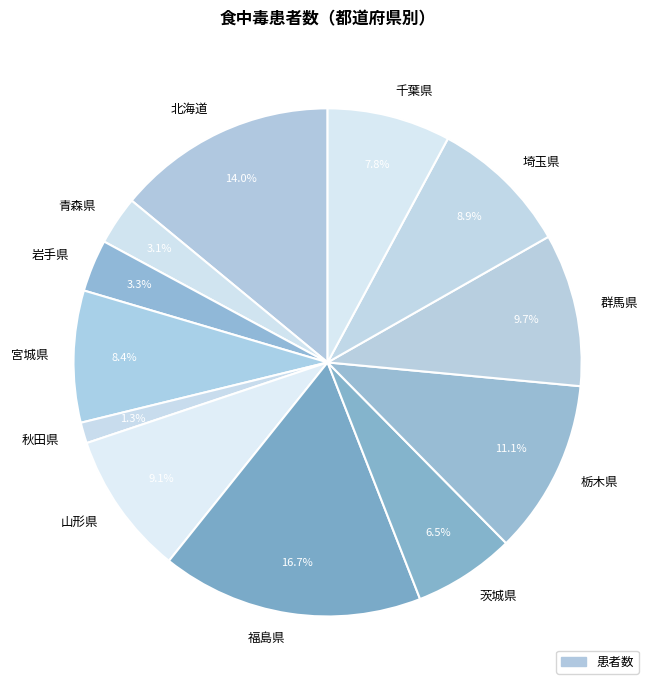

How many segments does this pie chart have?

12